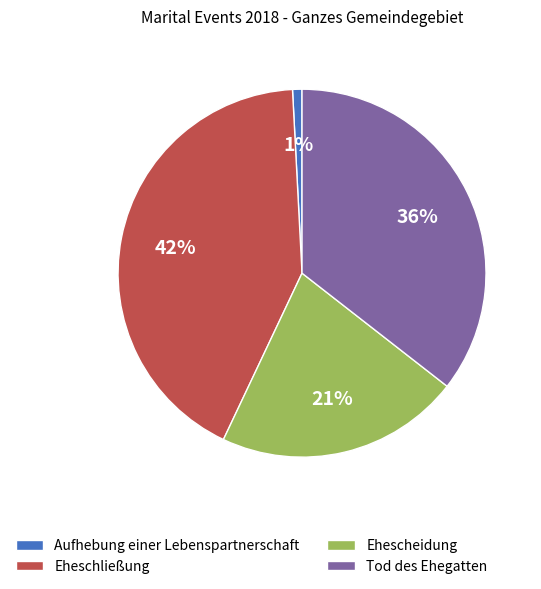

Which slice is the largest?

Eheschließung